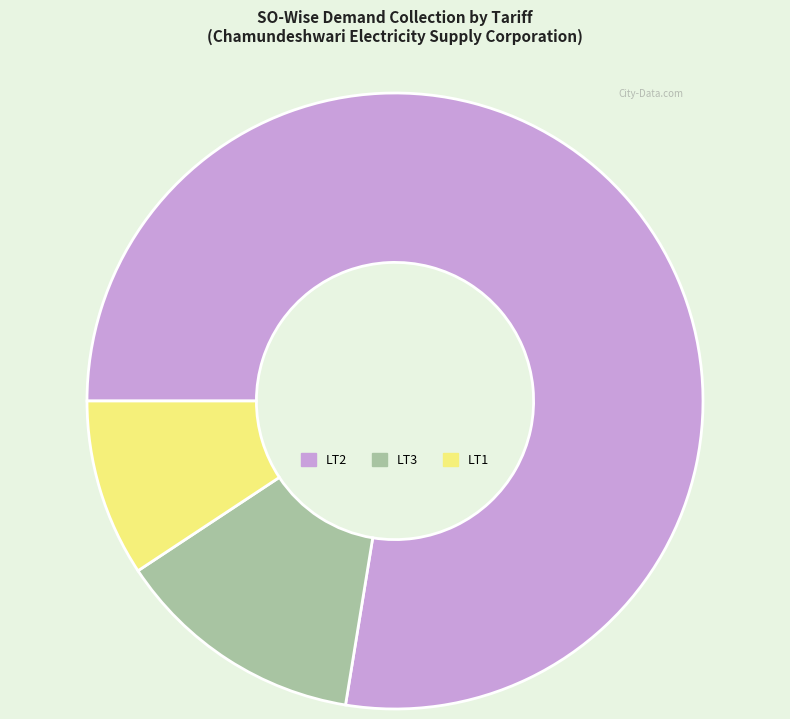

Which category has the smallest portion of the pie?

LT1